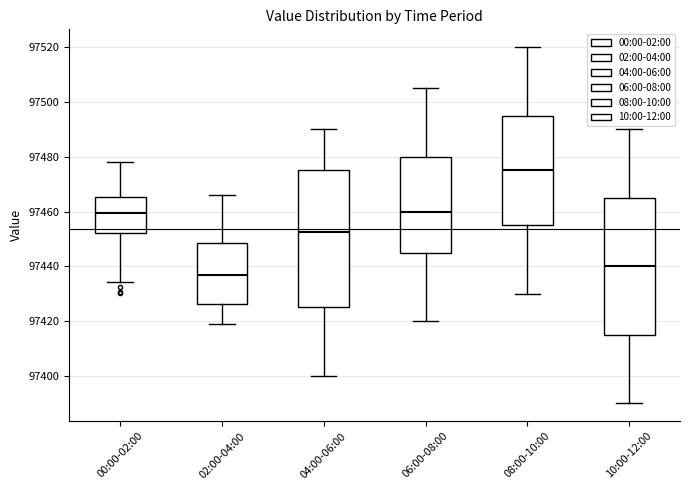

Where is the lower edge of the box for 10:00-12:00 on the y-axis? The values are not printed on the chart, so give them approximately, as read against the axis.

97416